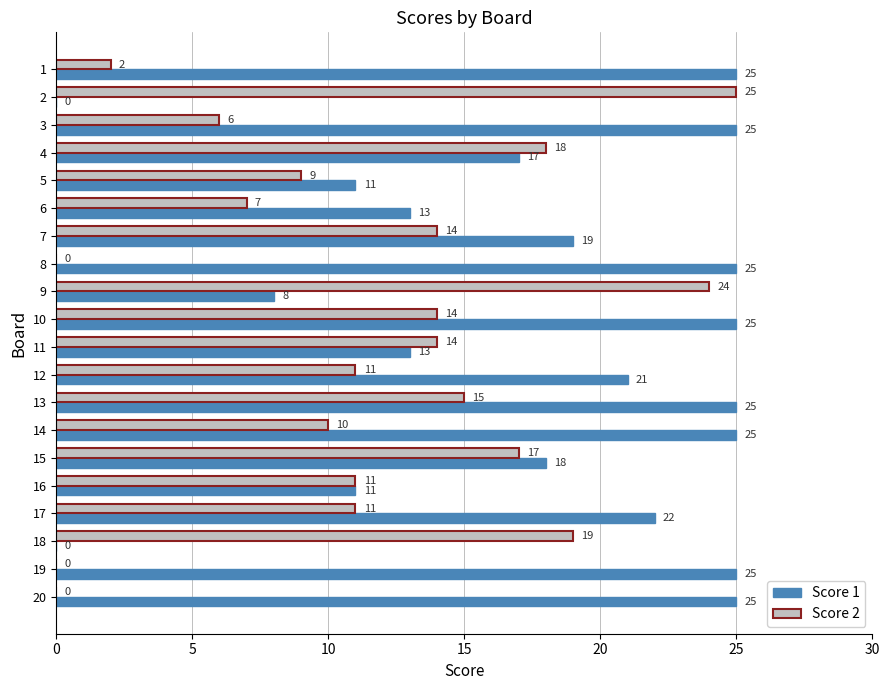

What is the approximate value of Score 1 at 3?

25